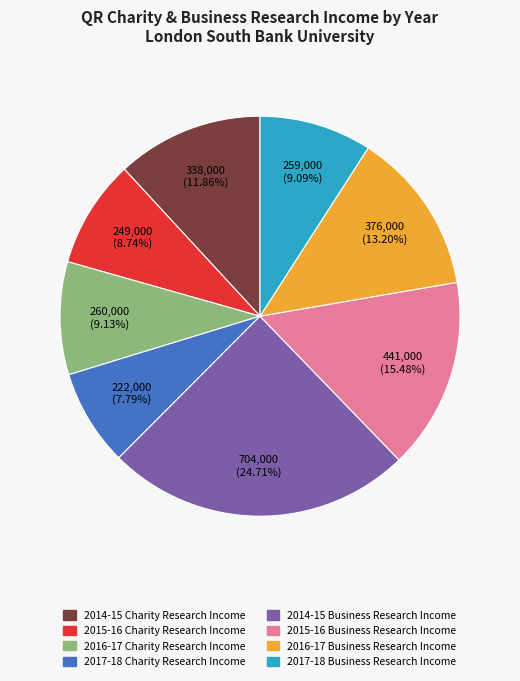

The 2015-16 Charity Research Income slice represents 22% of the pie. True or false?

False